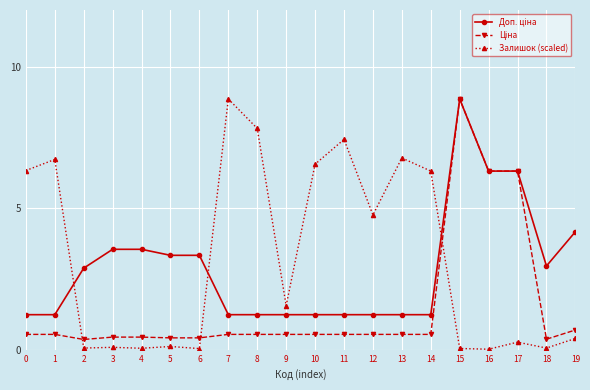

Is this an area chart (filled region under the line)?

No